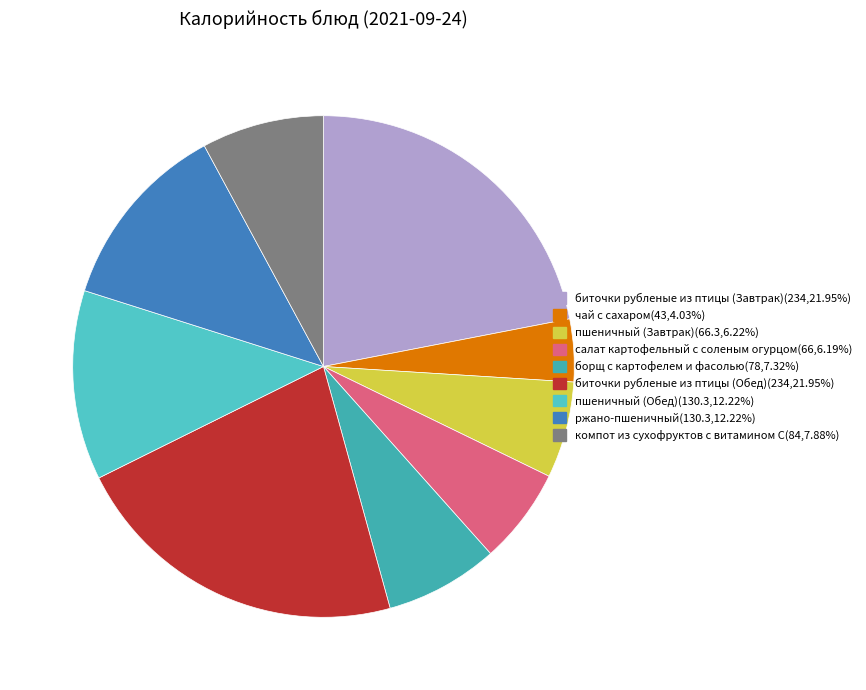

How much of the chart is everything except пшеничный (Завтрак)?

93.8%